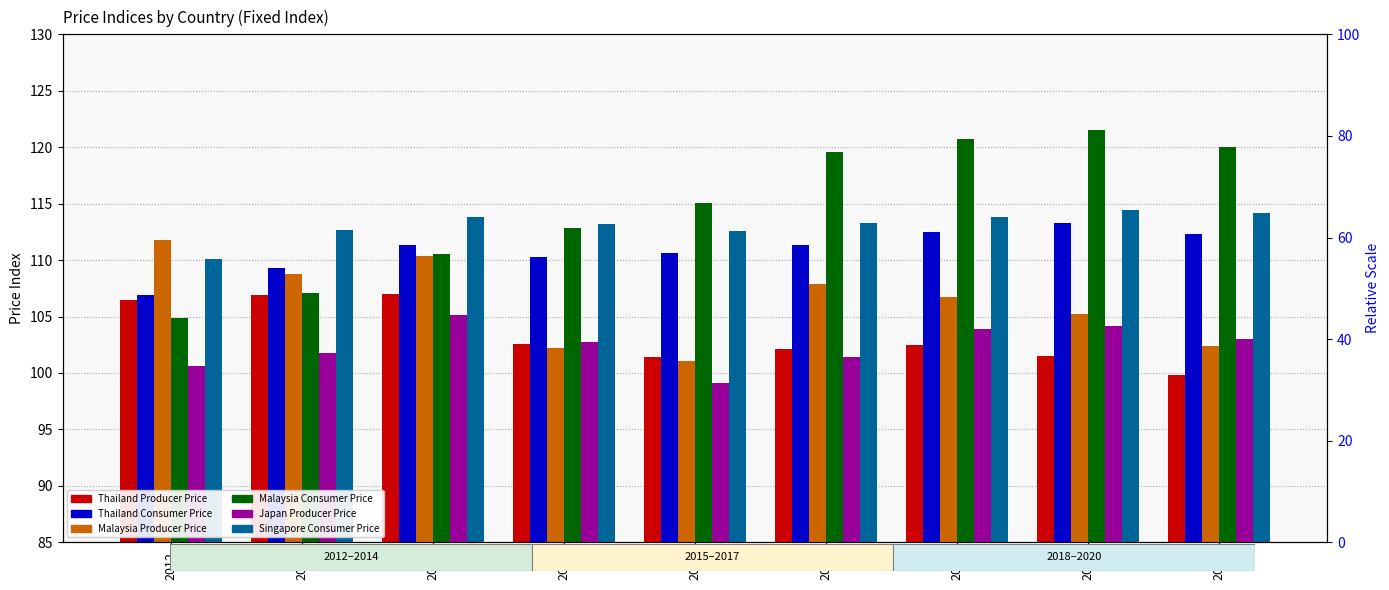

What is the difference between the Japan Producer Price values at 2012 and 2015?

2.1